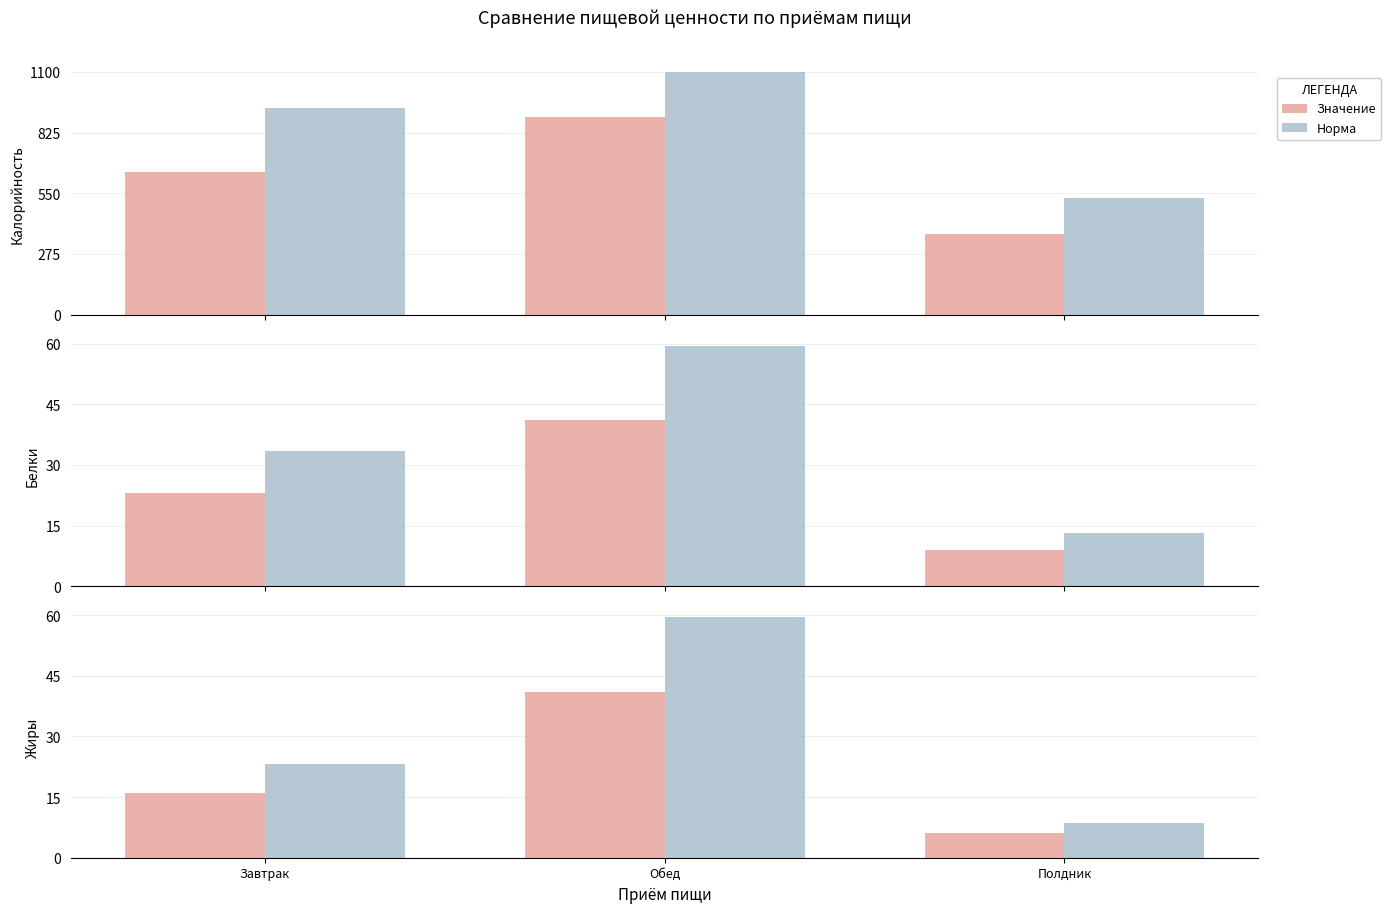

Between Завтрак and Обед, which series saw the biggest shift?

Норма